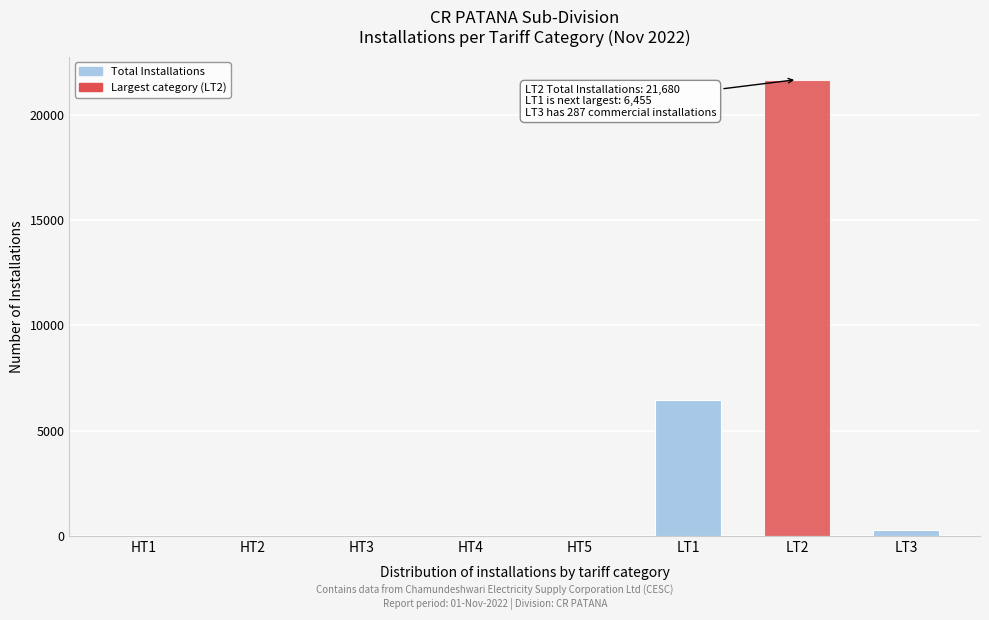

Between HT4 and LT2, which is larger?

LT2